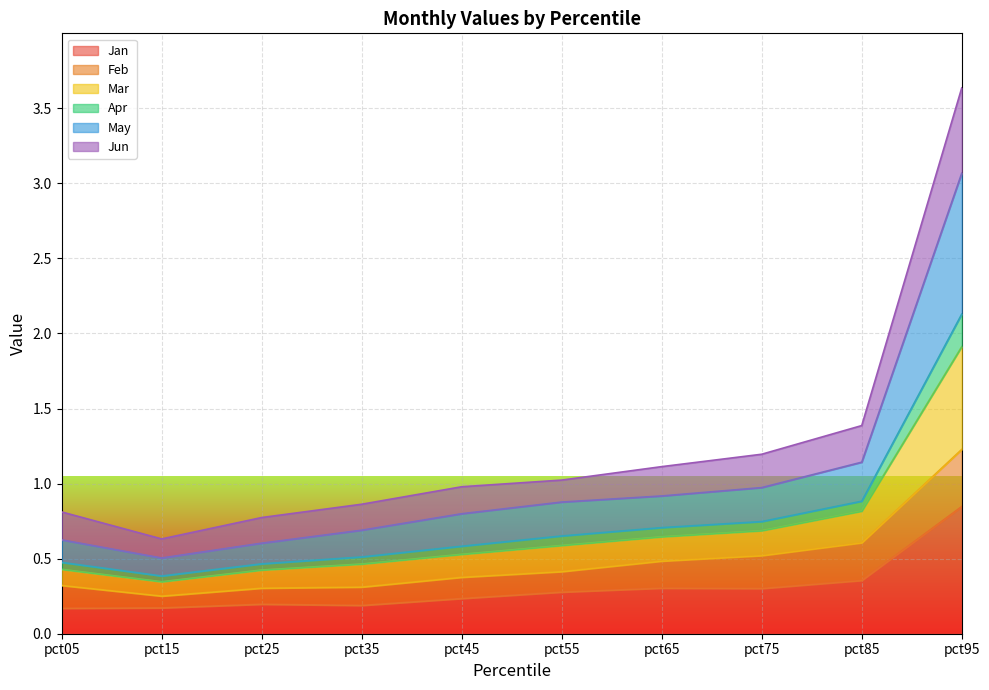

Which category has the highest value in the Jan series?

pct95